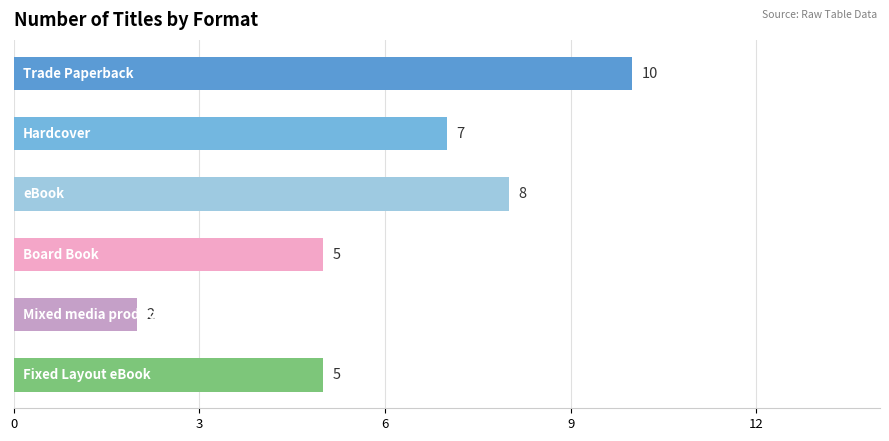

What is the greatest value displayed?

10